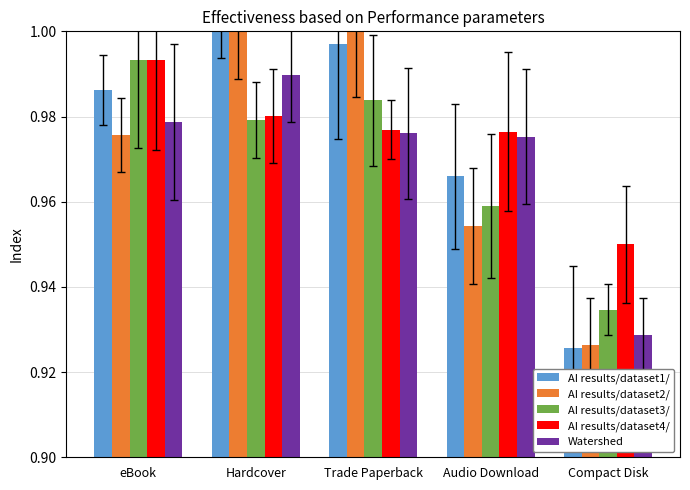

Is the value of Watershed at Hardcover greater than the value of AI results/dataset3/ at eBook?

No